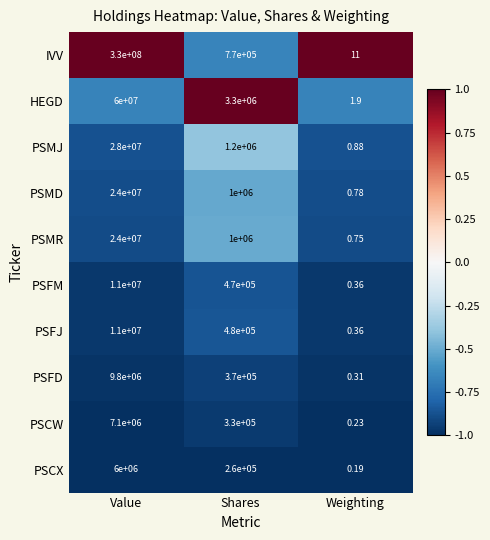

At which category is the sum across all series the highest?

Value